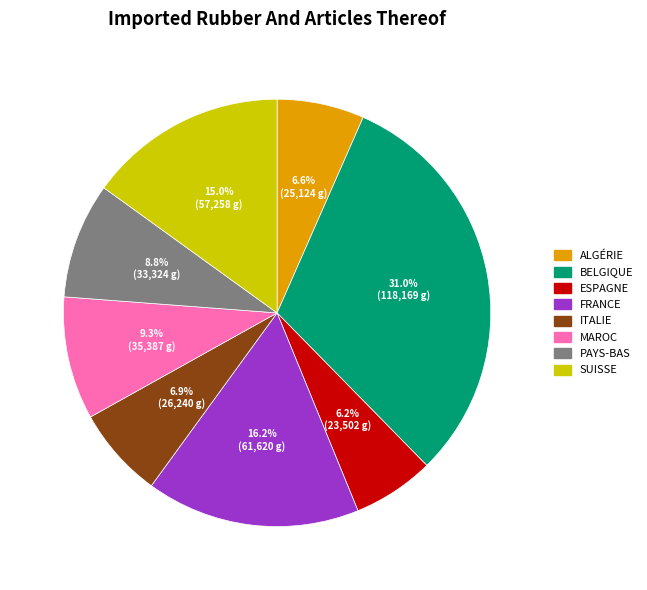

Does any single category account for the majority?

No